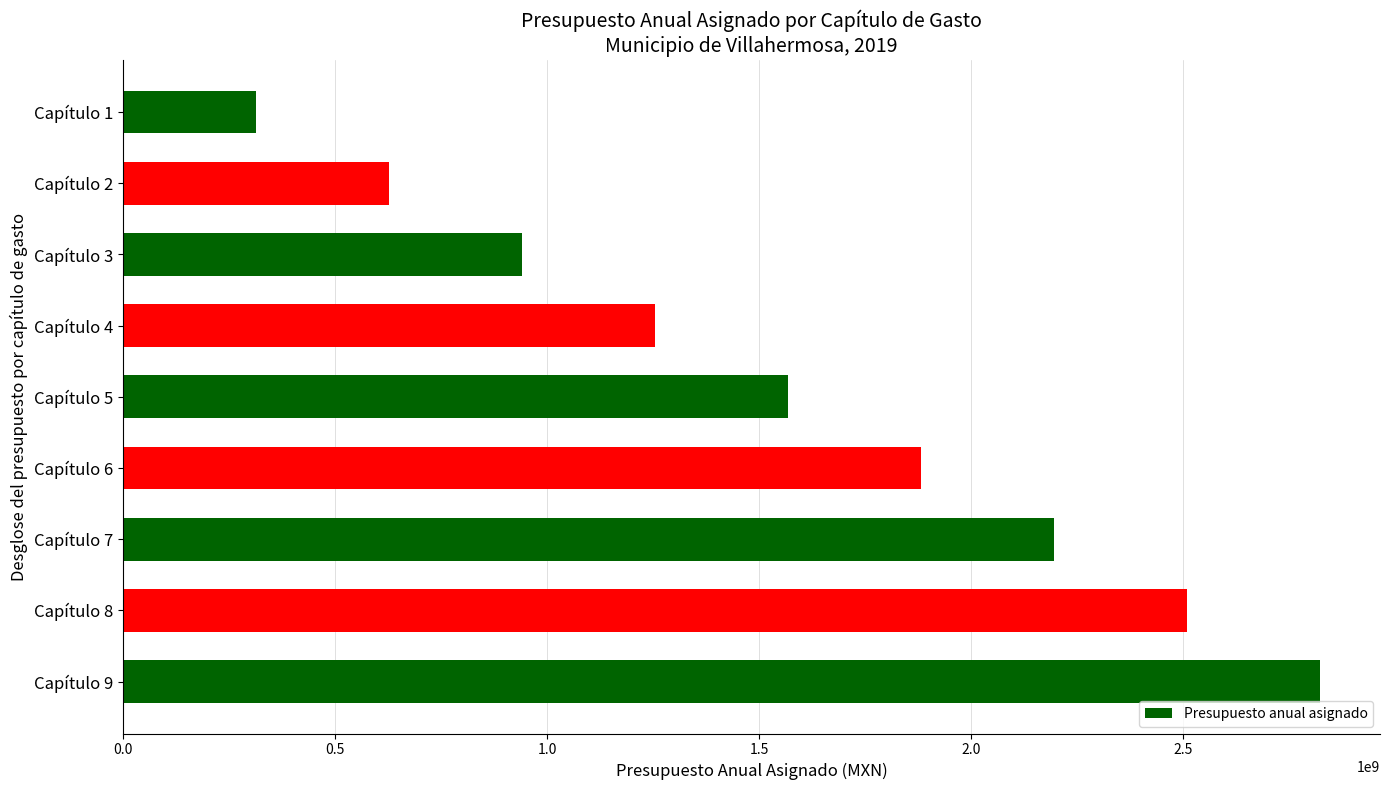

What is the change in value from Capítulo 4 to Capítulo 7?

+940708558.0